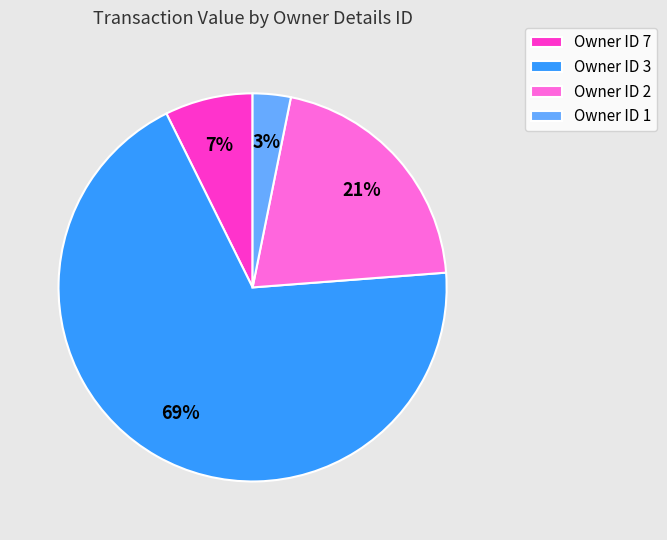

Is there a majority slice in this chart?

Yes